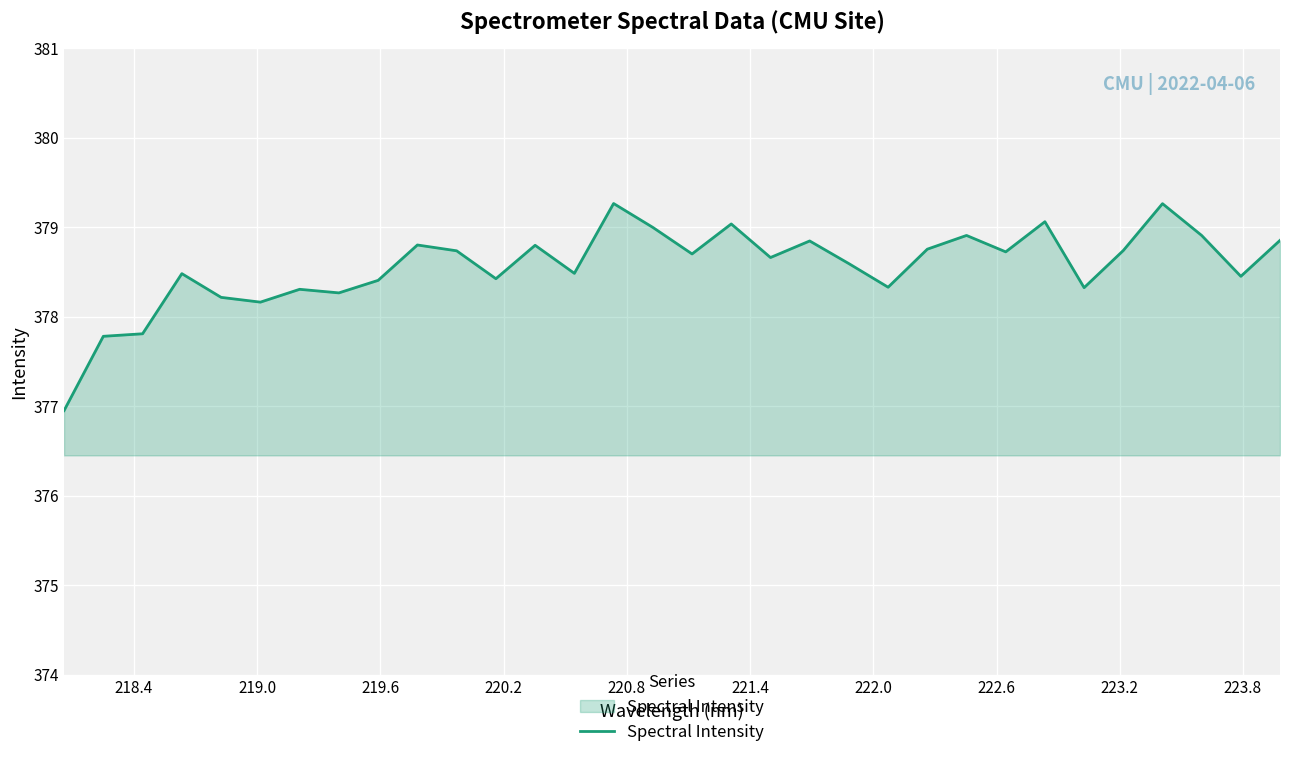

What is the minimum value shown in the chart?

377.0